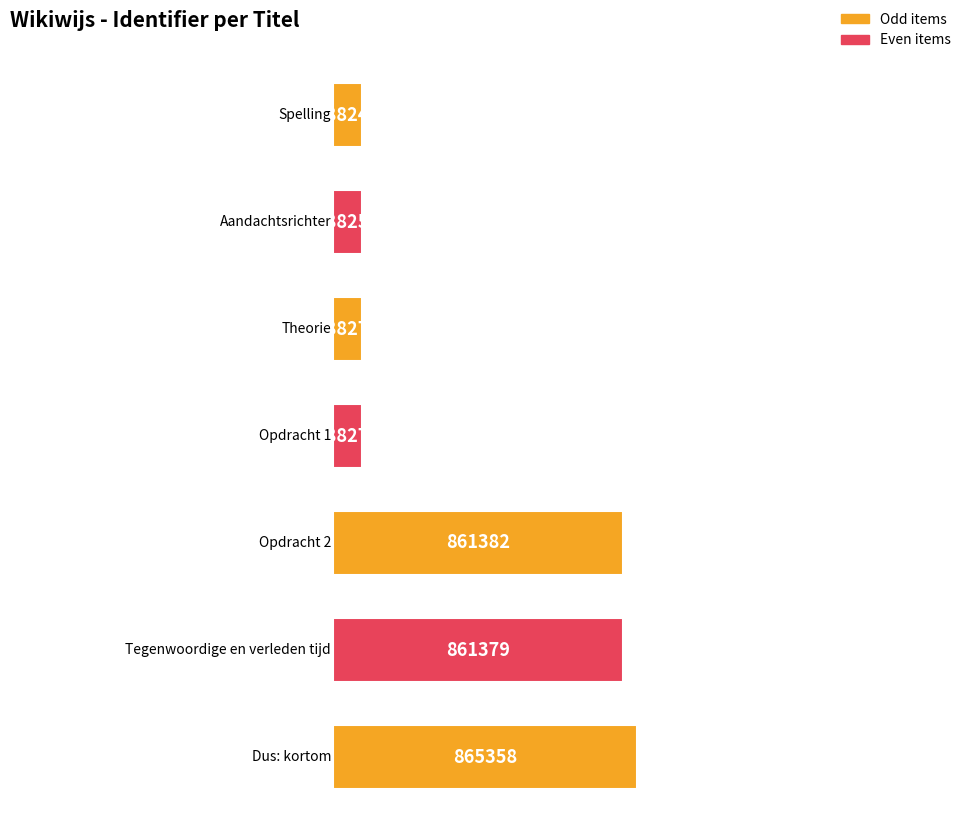

What position from the left is Opdracht 2?

5